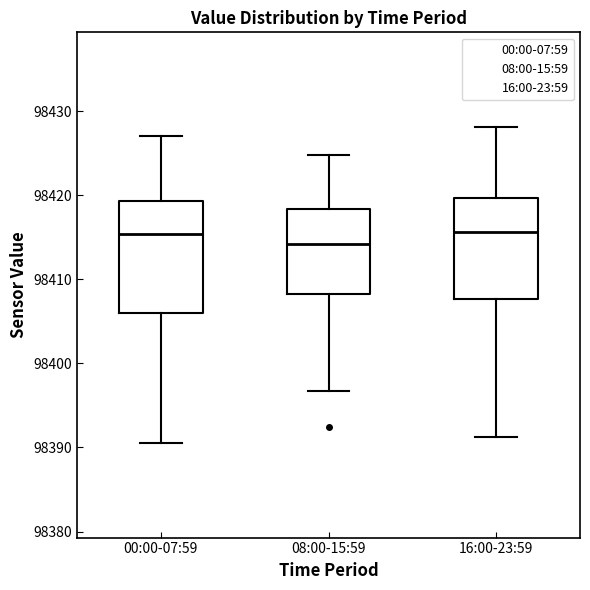

Reading left to right, transcribe this box plot: for each box, give where its median line is, the range the box spans, and where its two whiskers end, as read against the y-axis. The values are not printed on the chart, so give them approximately, as read against the axis.

00:00-07:59: median 98415, box 98406 to 98419, whiskers 98391 to 98427
08:00-15:59: median 98414, box 98408 to 98418, whiskers 98397 to 98425
16:00-23:59: median 98416, box 98408 to 98420, whiskers 98391 to 98428